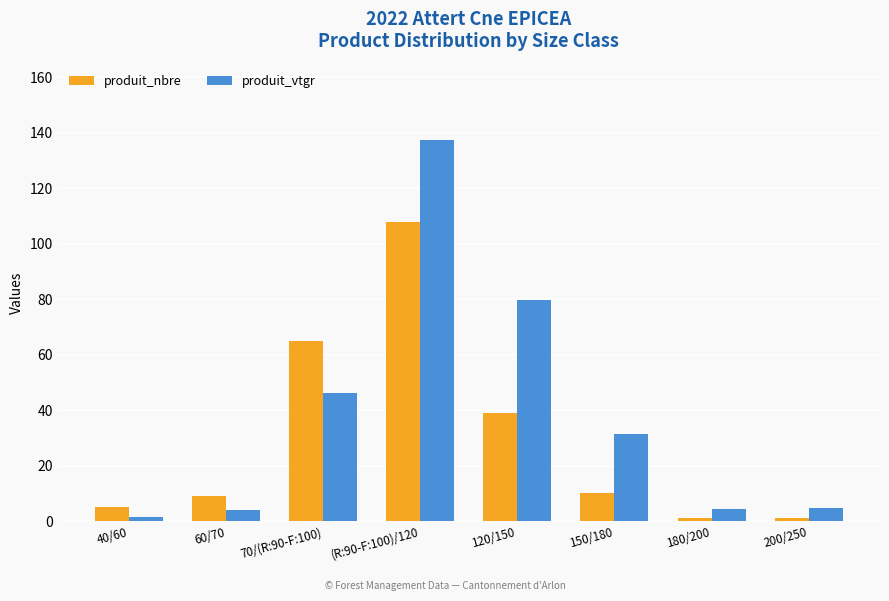

At which label is produit_nbre closest to 54?

70/(R:90-F:100)